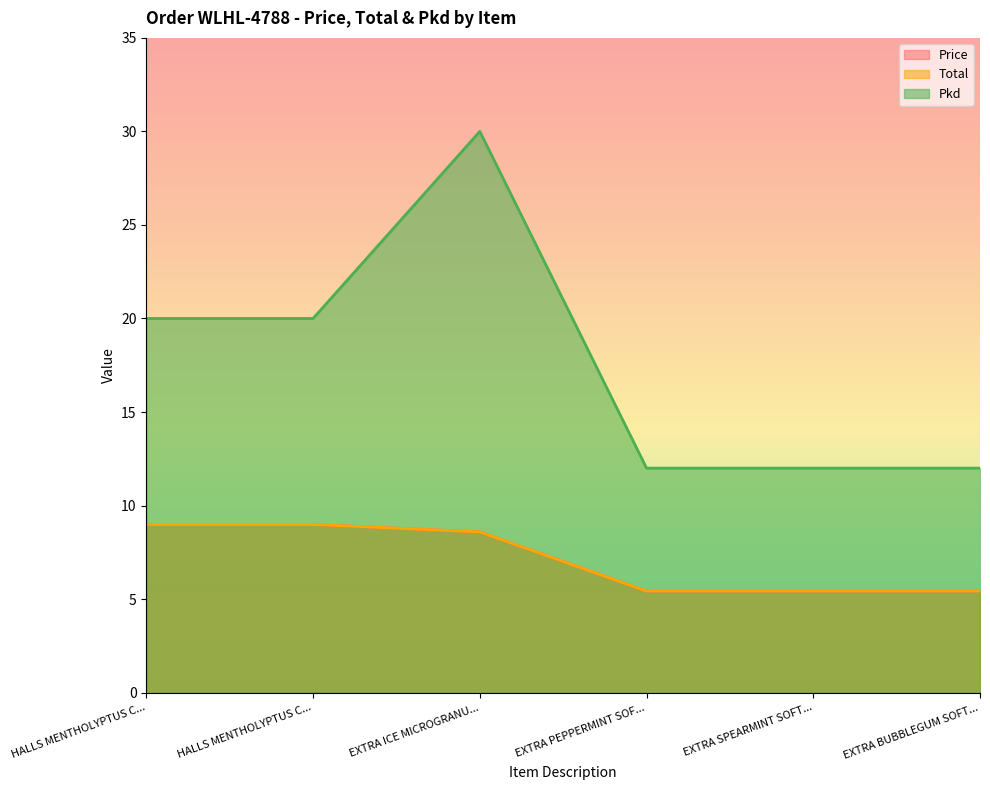

Rank the categories by Total value from lowest to highest.

EXTRA PEPPERMINT SOF..., EXTRA SPEARMINT SOFT..., EXTRA BUBBLEGUM SOFT..., EXTRA ICE MICROGRANU..., HALLS MENTHOLYPTUS C..., HALLS MENTHOLYPTUS C...